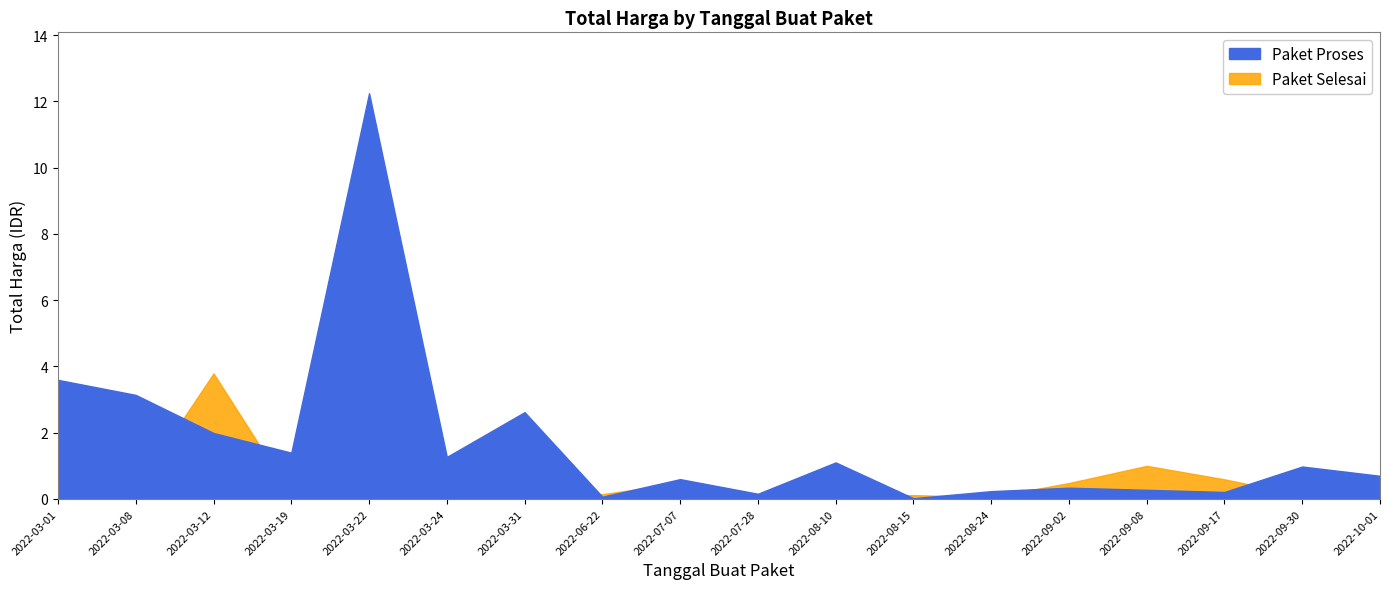

List the series in order of their peak value, highest first.

Paket Proses, Paket Selesai